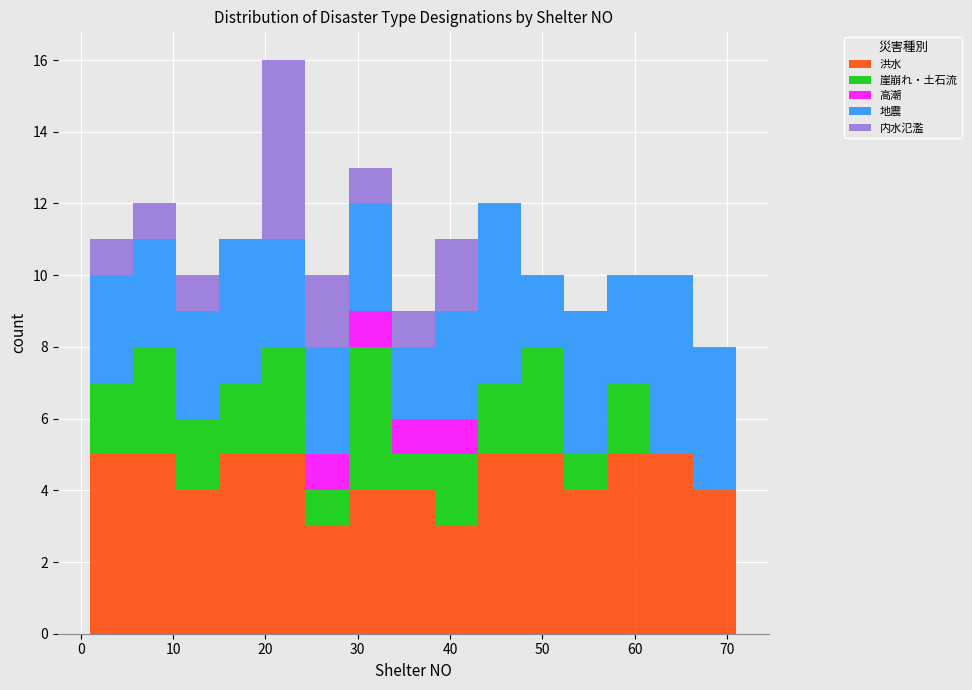

Which range on the x-axis has the tallest stacked bar (by total height)?

20 to 24